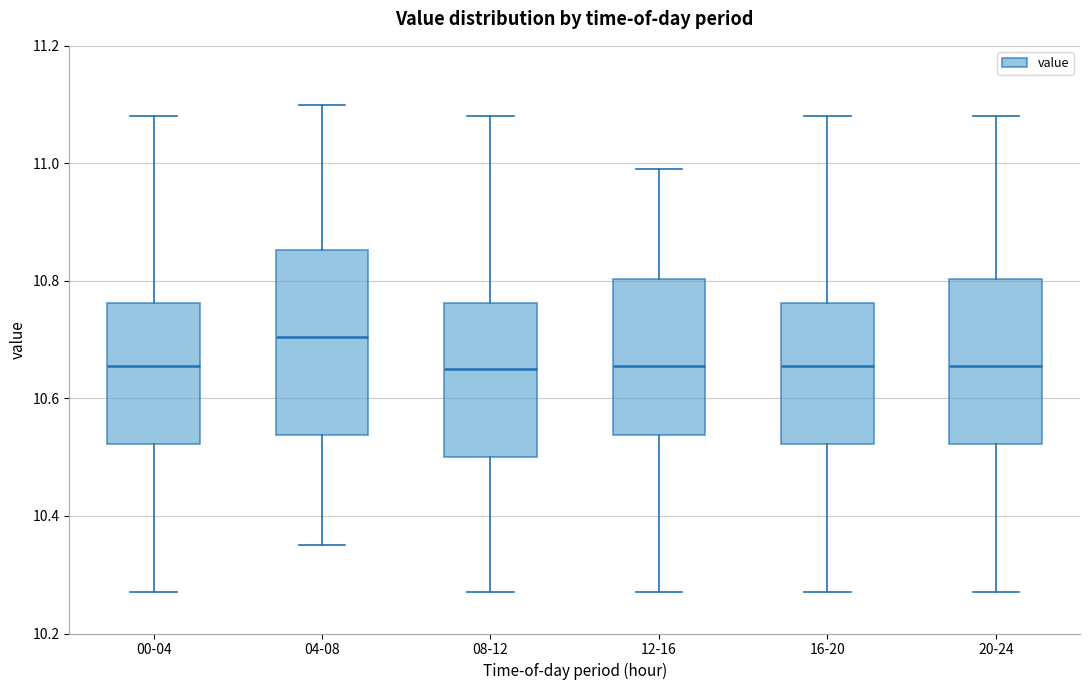

Reading left to right, read every box against the y-axis: the position of its median line, the range the box covers, and the ends of its whiskers. The values are not printed on the chart, so give them approximately, as read against the axis.

00-04: median 10.66, box 10.52 to 10.76, whiskers 10.28 to 11.08
04-08: median 10.70, box 10.54 to 10.86, whiskers 10.36 to 11.10
08-12: median 10.66, box 10.50 to 10.76, whiskers 10.28 to 11.08
12-16: median 10.66, box 10.54 to 10.80, whiskers 10.28 to 11.00
16-20: median 10.66, box 10.52 to 10.76, whiskers 10.28 to 11.08
20-24: median 10.66, box 10.52 to 10.80, whiskers 10.28 to 11.08